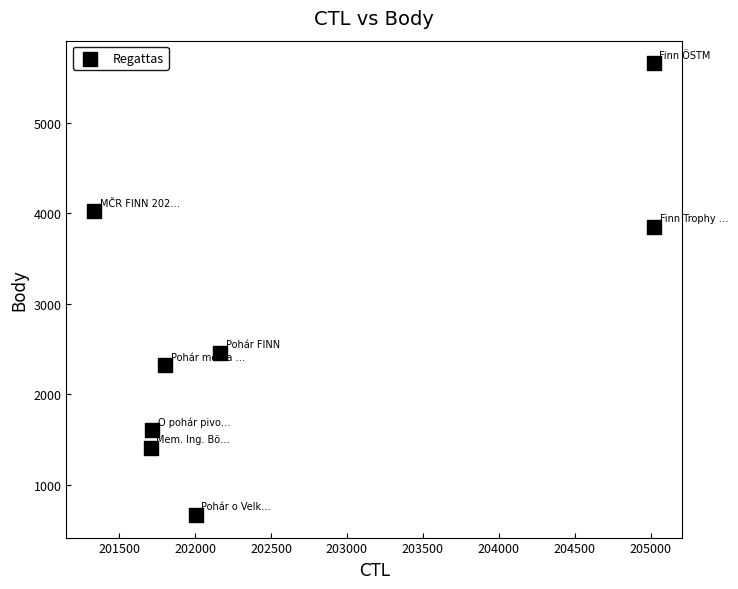

What is the range of X values (max minus min)?

3688